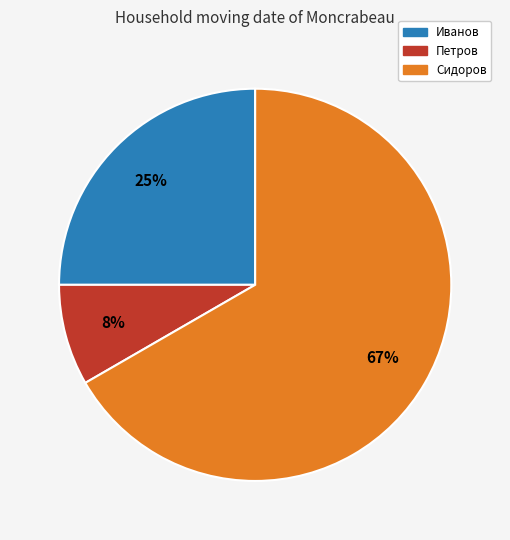

To the nearest percent, what is the combined percentage of Петров and Сидоров?

75%